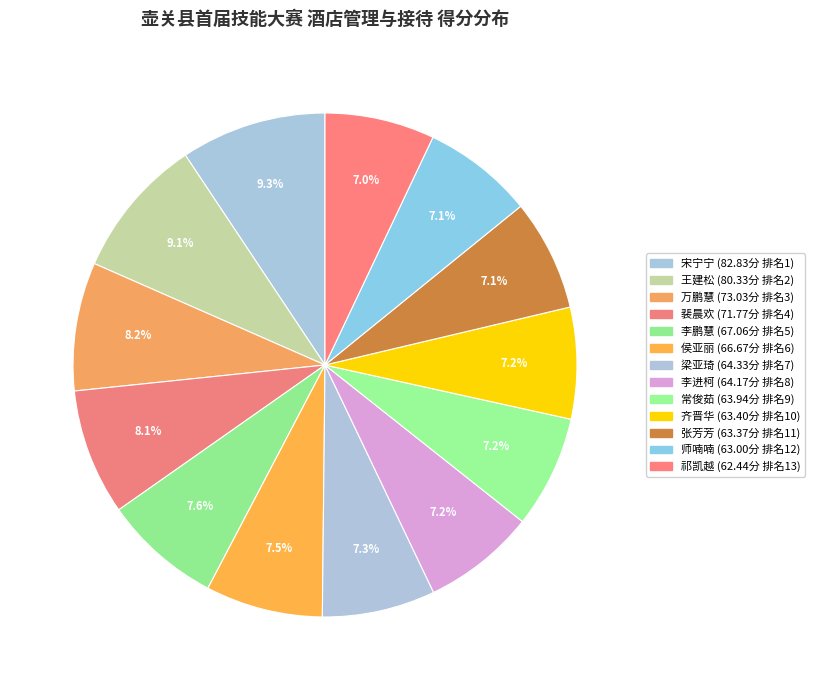

What is the total percentage of 常俊茹 and 祁凯越?

14.3%